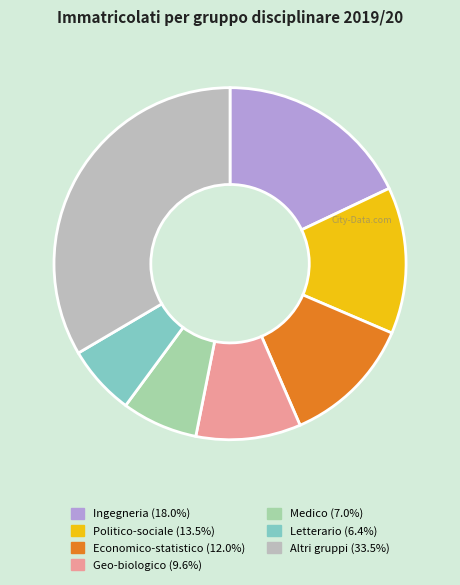

Does any single category account for the majority?

No